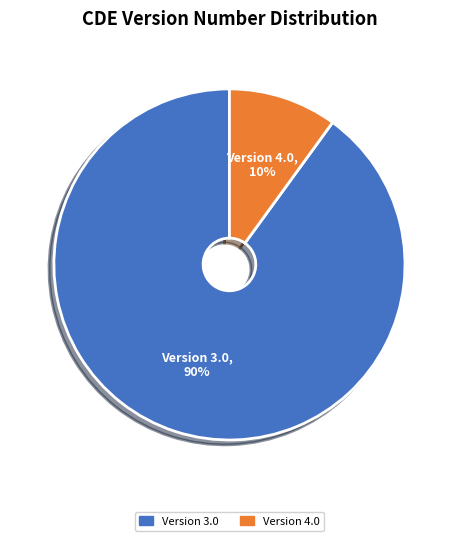

To the nearest percent, what is the average slice percentage?

50%